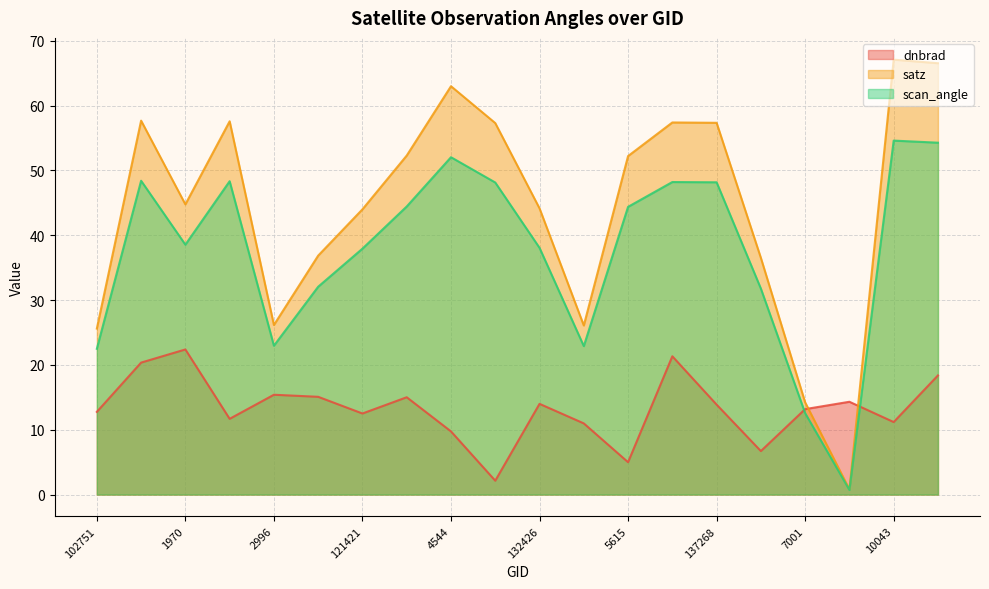

At which label is satz closest to 33?

6596